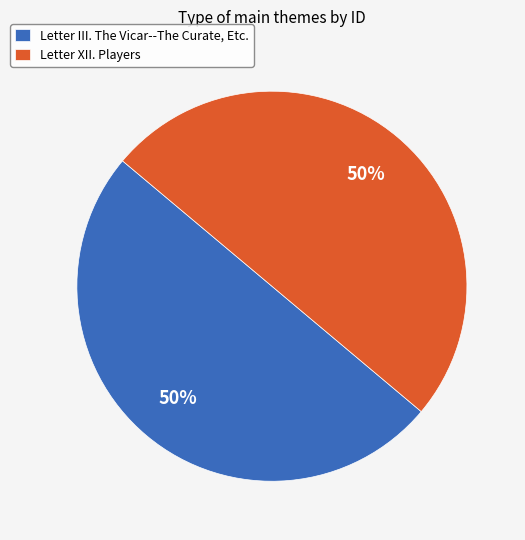

What is the ratio of the value at Letter XII. Players to the value at Letter III. The Vicar--The Curate, Etc.?

1.0